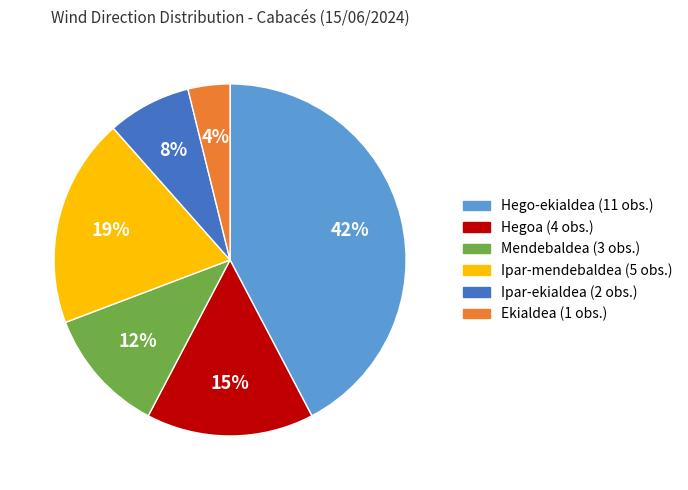

The Ipar-ekialdea slice represents 8% of the pie. True or false?

True